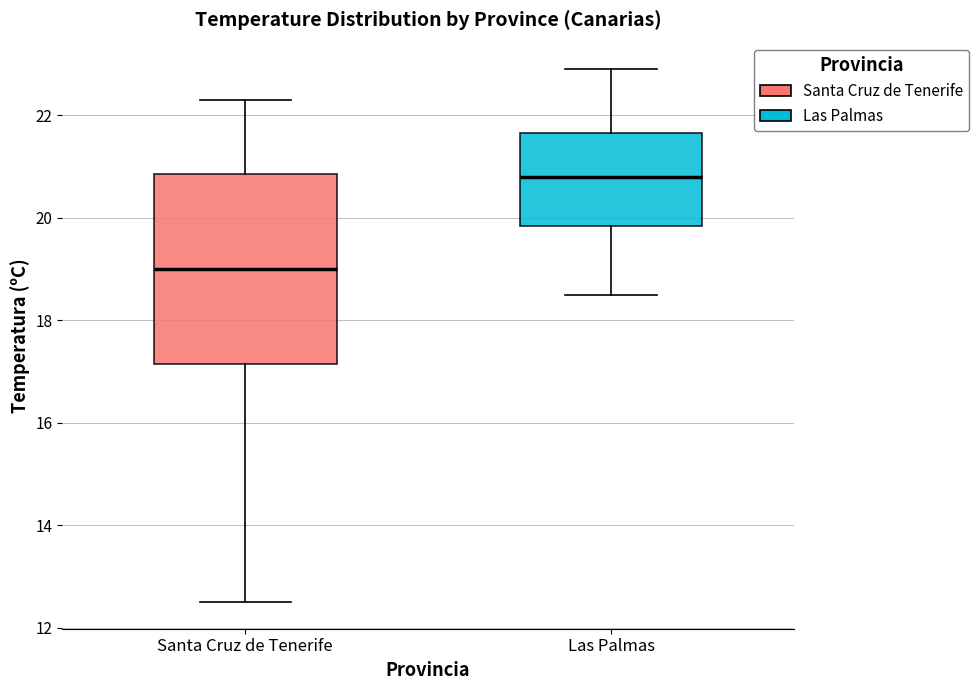

Reading left to right, transcribe this box plot: for each box, give where its median line is, the range the box spans, and where its two whiskers end, as read against the y-axis. The values are not printed on the chart, so give them approximately, as read against the axis.

Santa Cruz de Tenerife: median 19.0, box 17.2 to 20.8, whiskers 12.6 to 22.4
Las Palmas: median 20.8, box 19.8 to 21.6, whiskers 18.6 to 23.0